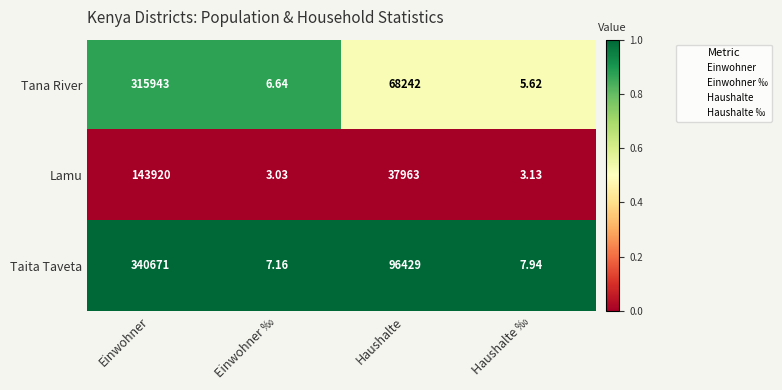

At which label does Tana River reach its peak?

Einwohner